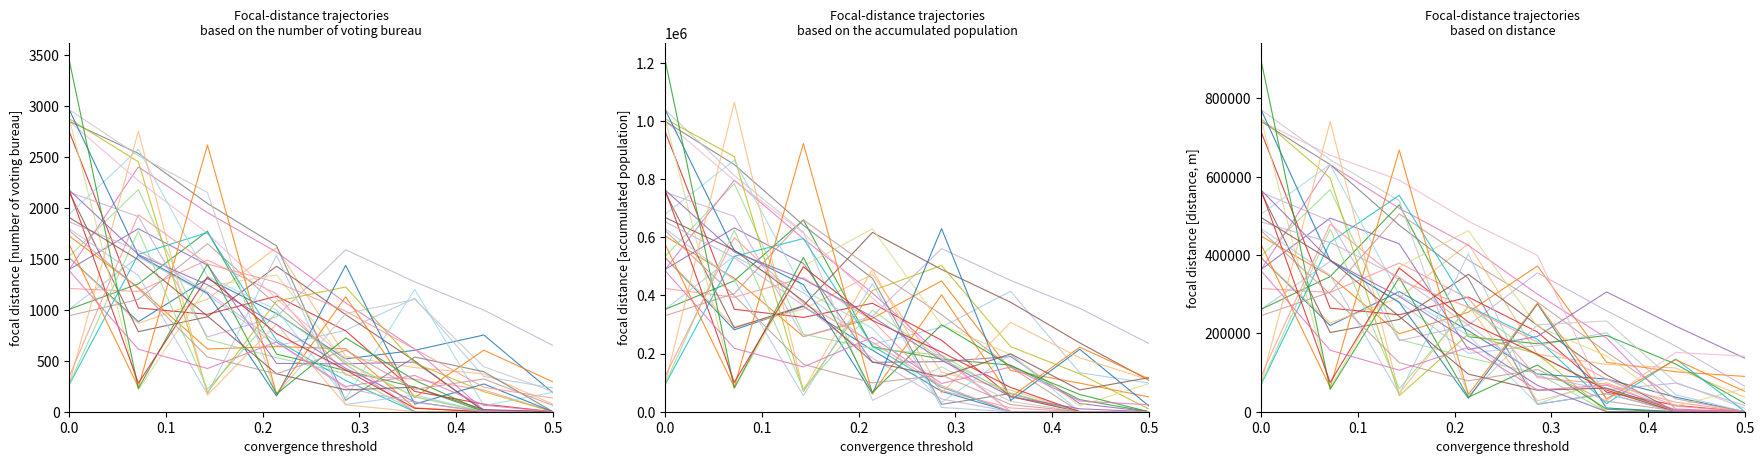

The Units Sold series shows 3260.0 at 20. True or false?

False